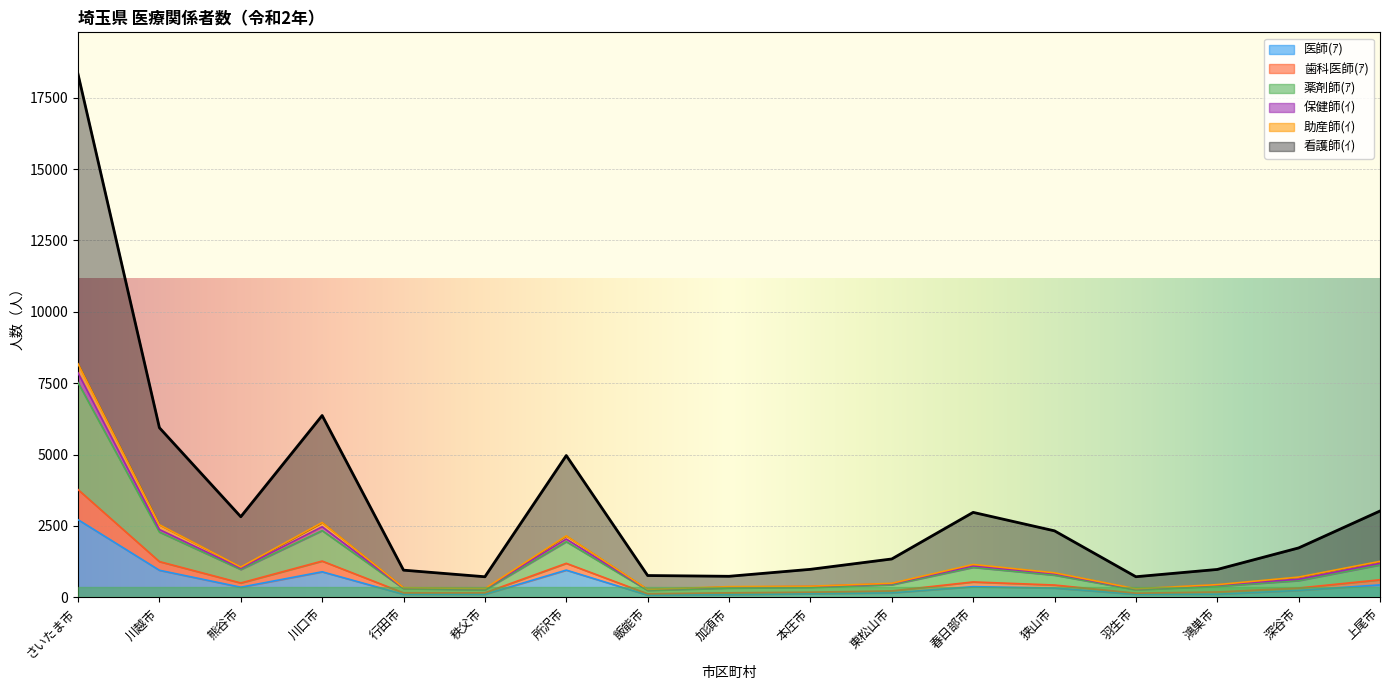

Which has a higher value, 羽生市 or 春日部市?

春日部市